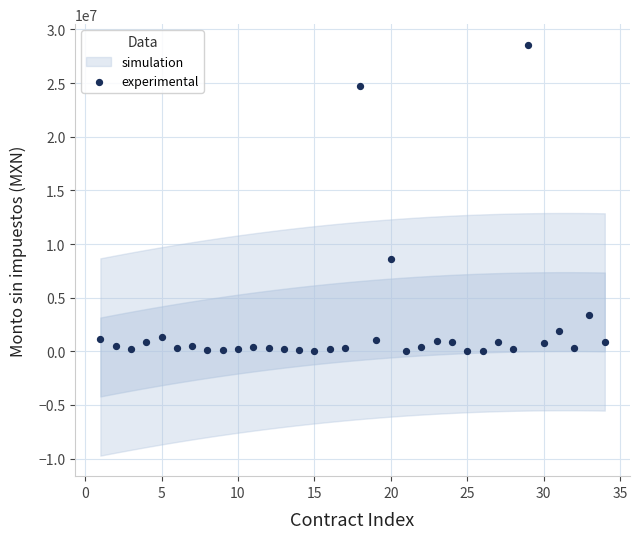

What is the range of Y values (max minus min)?

28576730.4